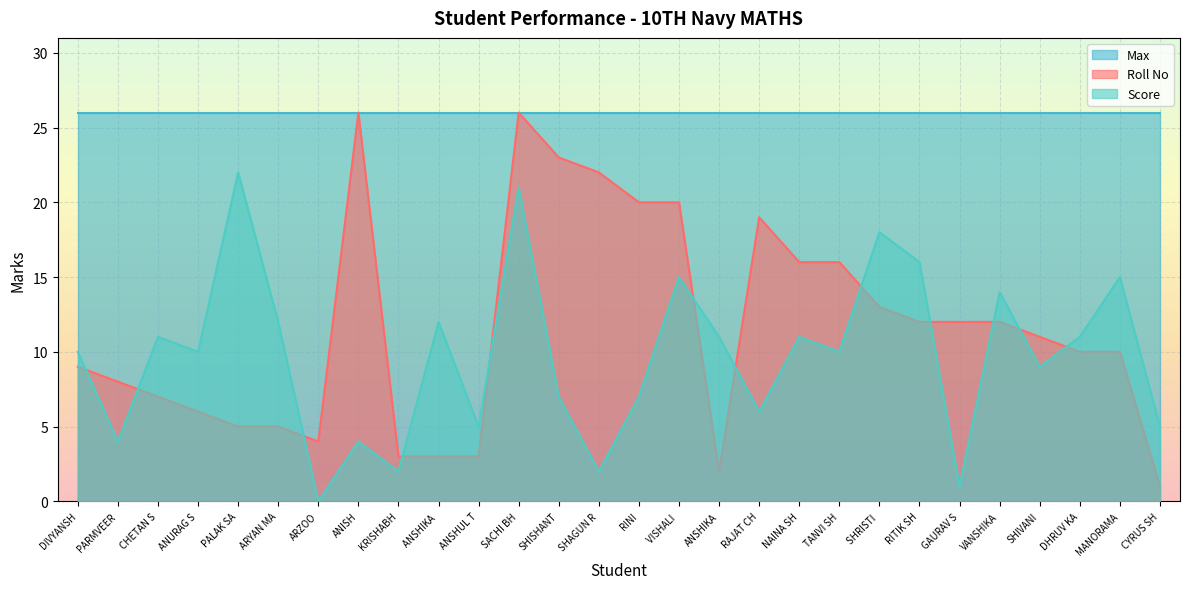

What position from the left is VISHALI ?

16